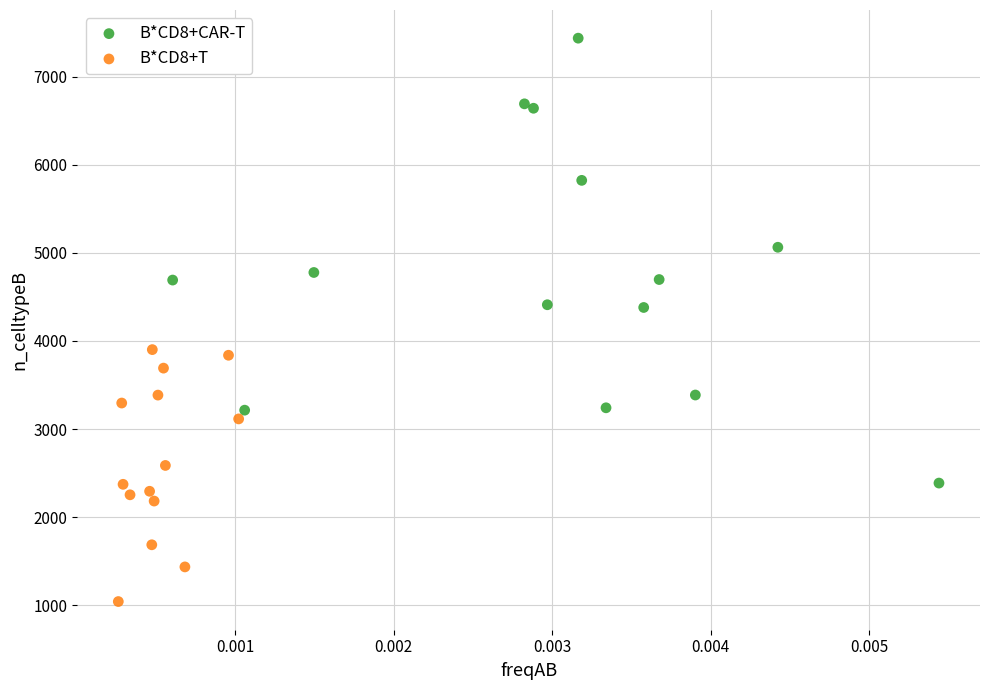

Which series reaches the maximum Y coordinate?

B*CD8+CAR-T